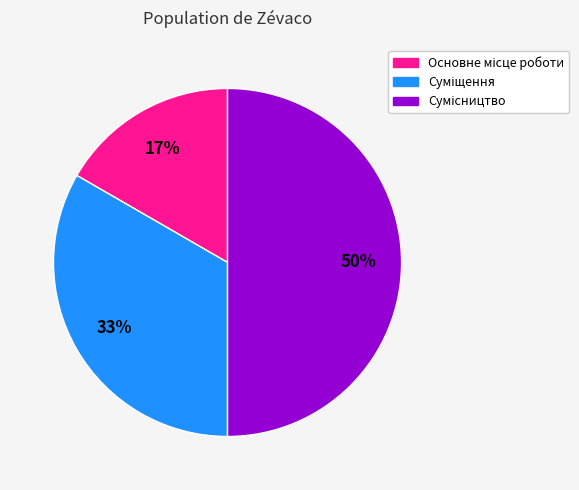

How many segments does this pie chart have?

3